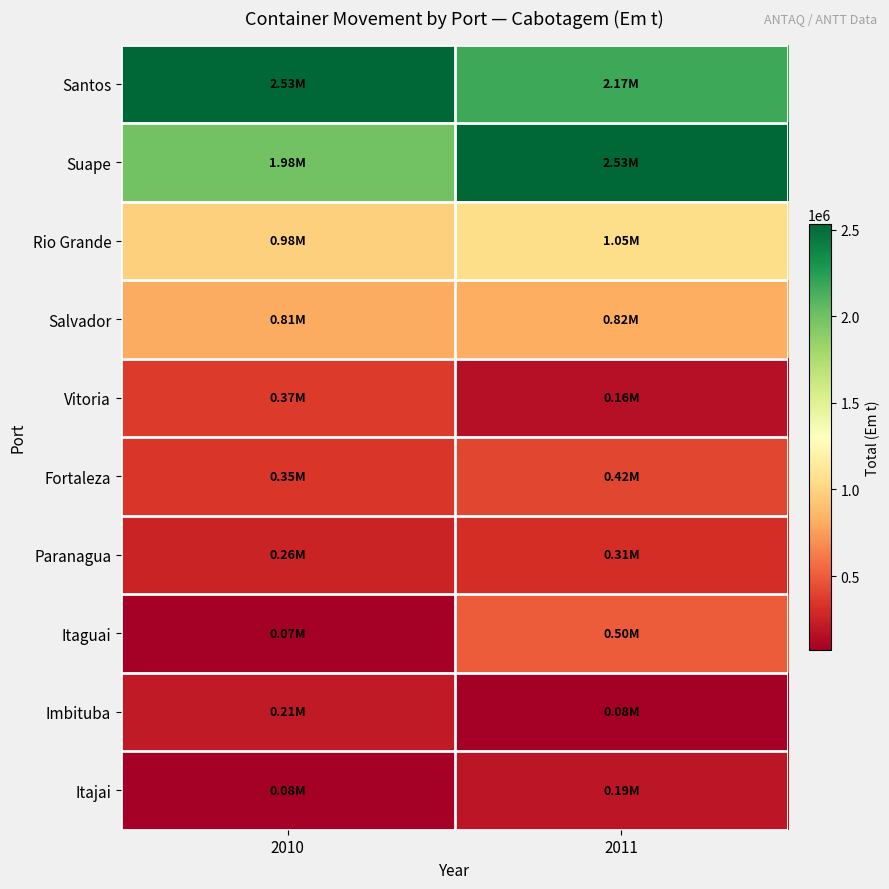

Which series has the largest total across all categories?

Santos